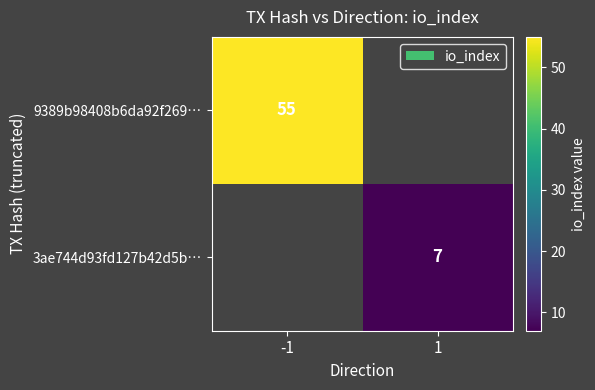

The 9389b98408b6da92f269… series shows 55 at -1. True or false?

True